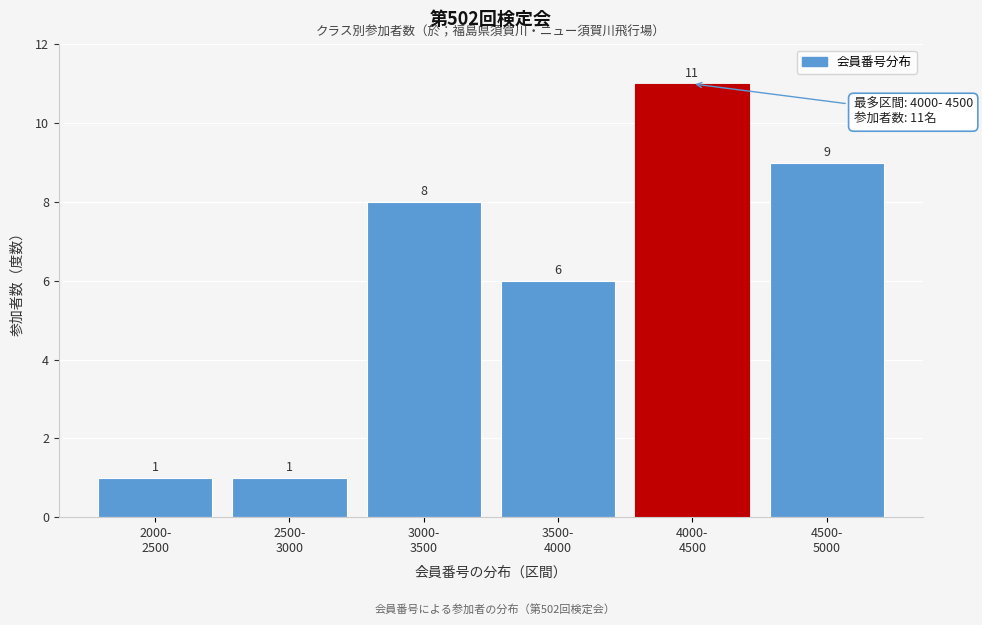

What is the maximum value shown in the chart?

11